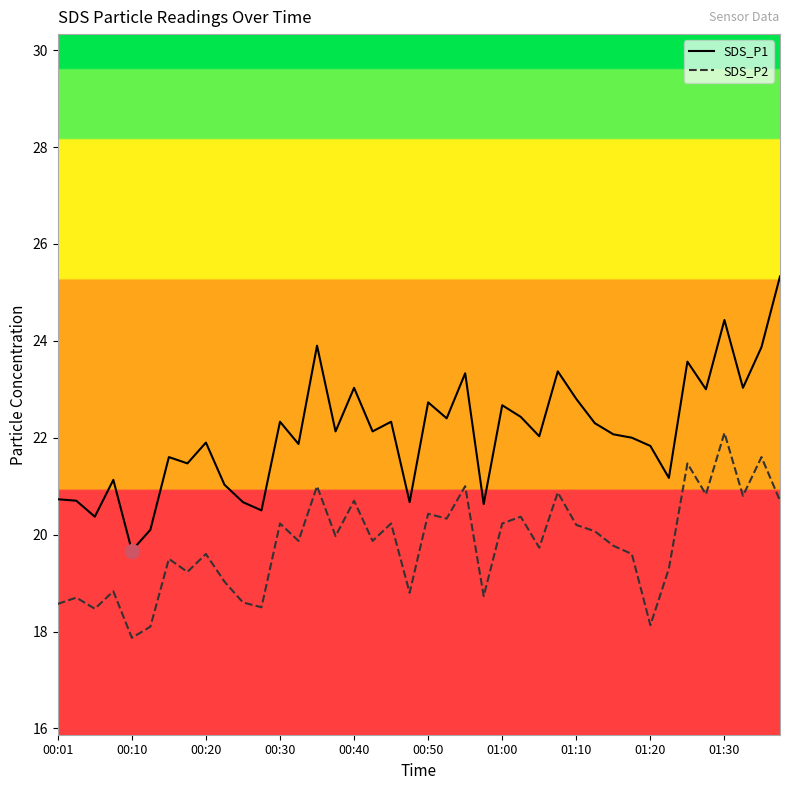

Which series has the largest range (max minus min)?

SDS_P1